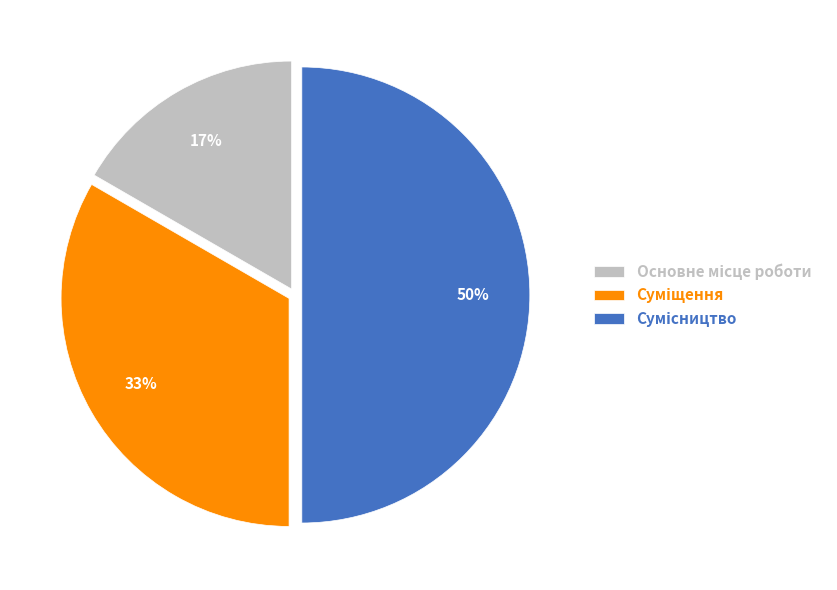

To the nearest percent, what is the difference between the largest and smallest slice percentages?

33%